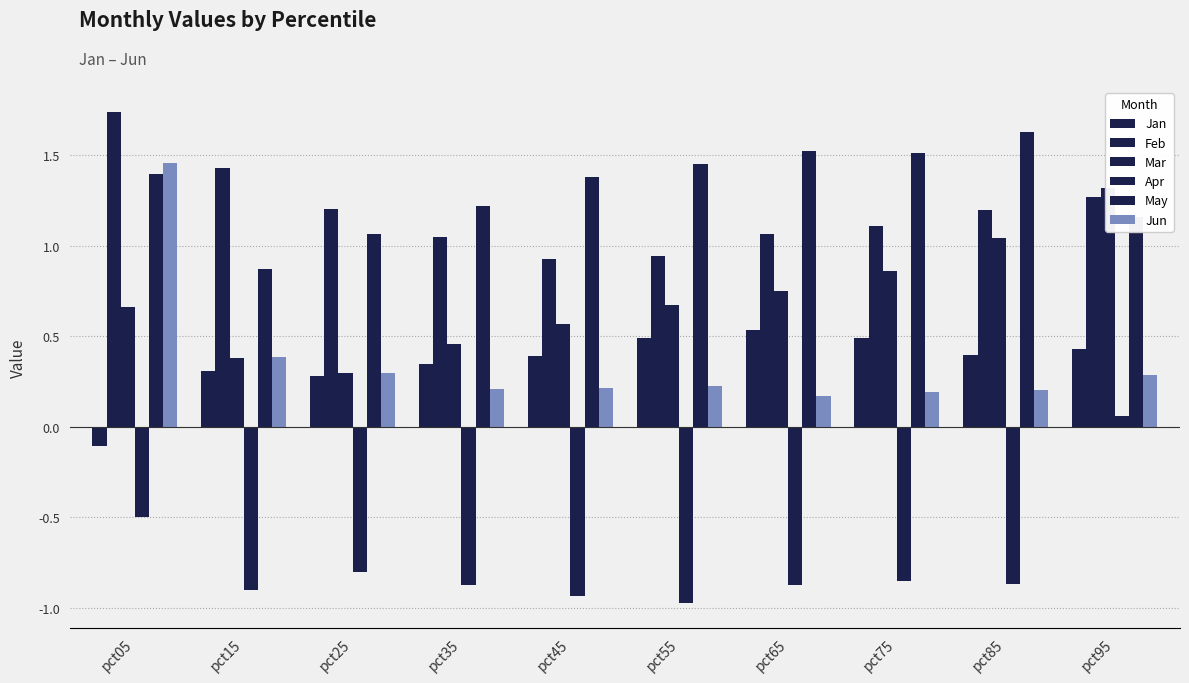

At which category is the sum across all series the highest?

pct05